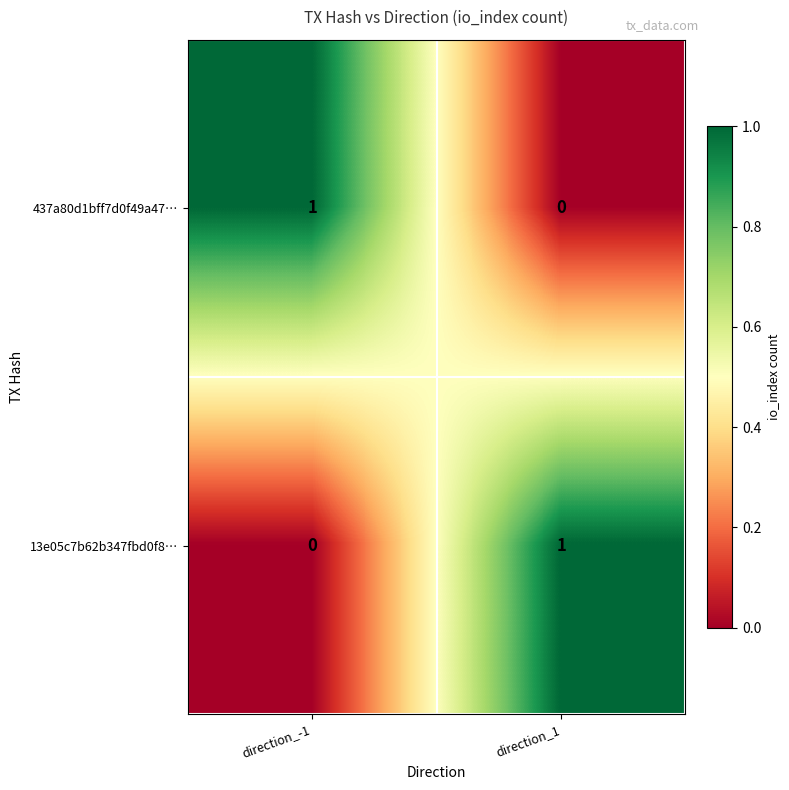

What is the total value across all series at direction_1?

1